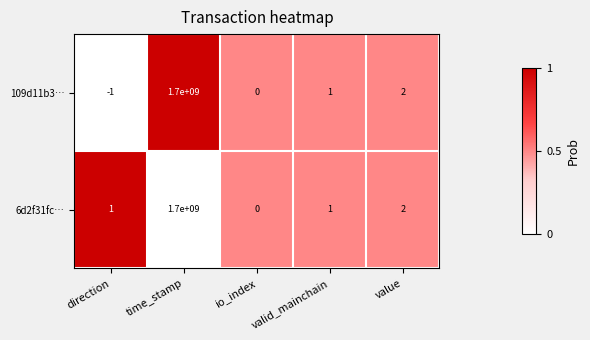

At direction, list the series in order from largest to smallest.

6d2f31fc…, 109d11b3…